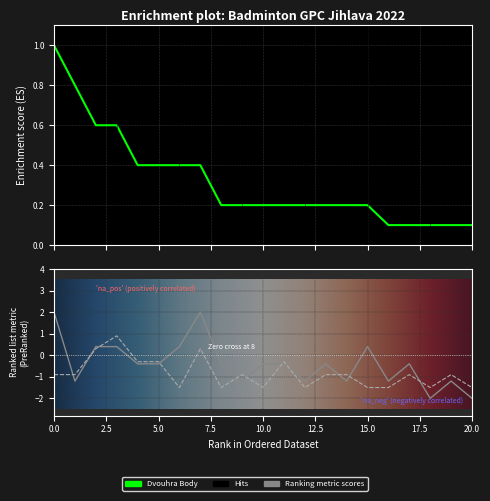

How many lines are shown in the chart?

3